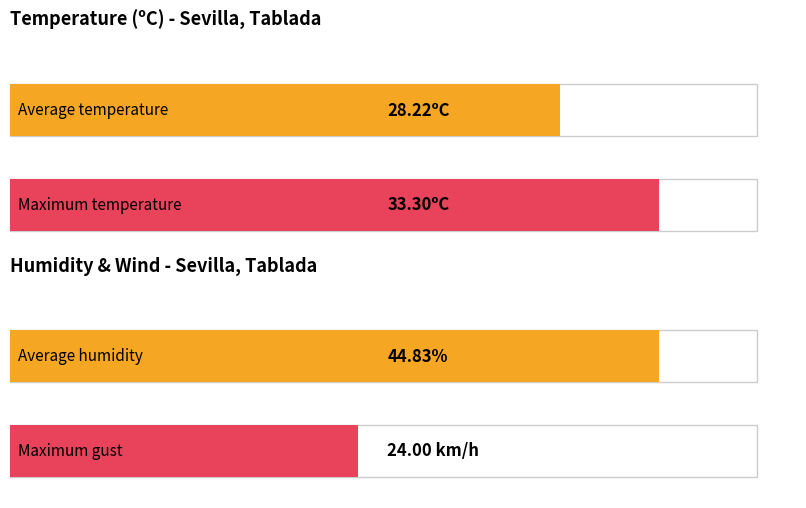

The value of Gust (km/h) at 11:00 is 27.0. True or false?

False